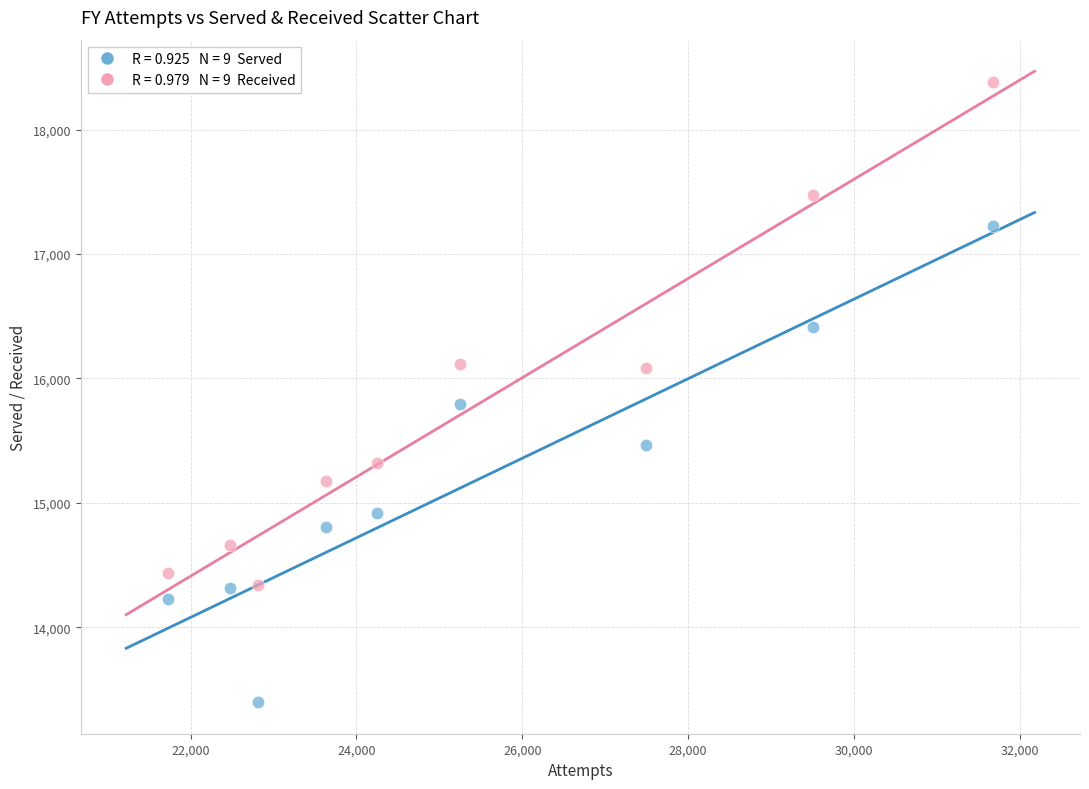

Across all series, what Y value is closest to 15890?

15795